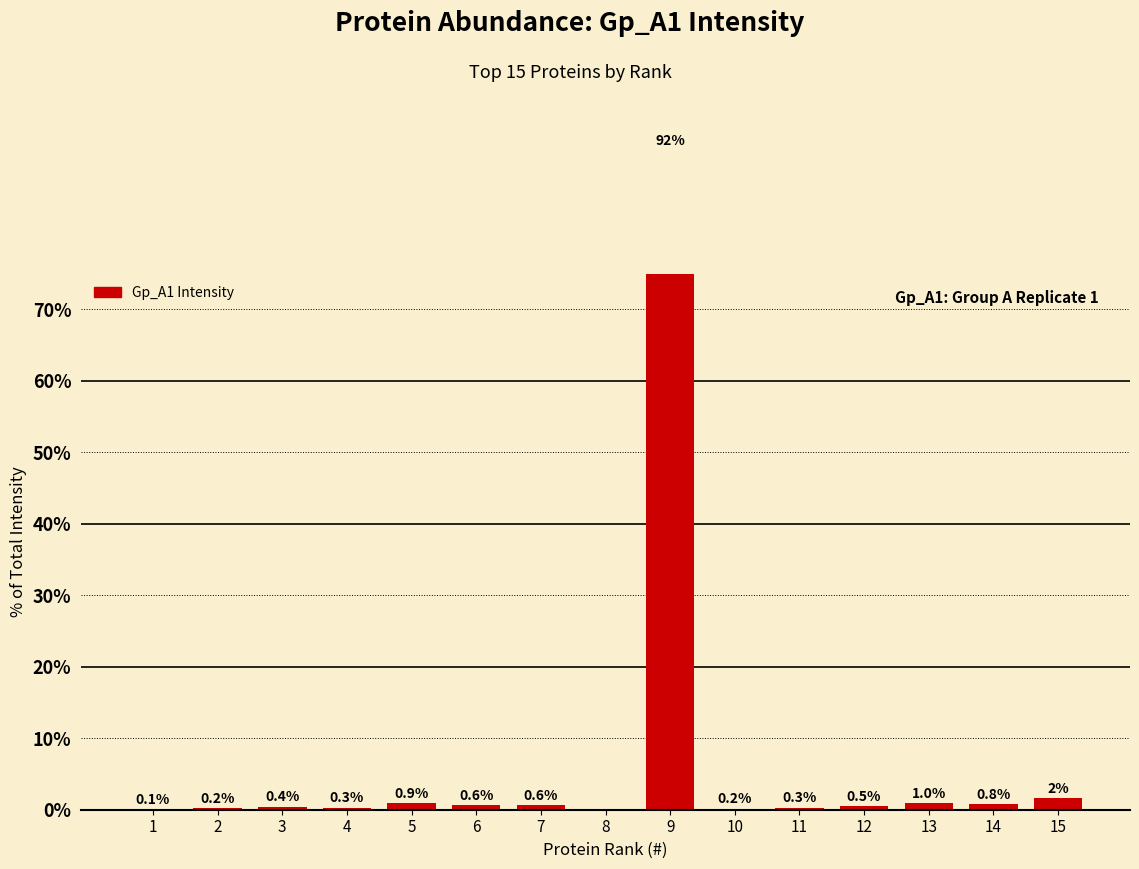

Between 15 and 14, which is larger?

15